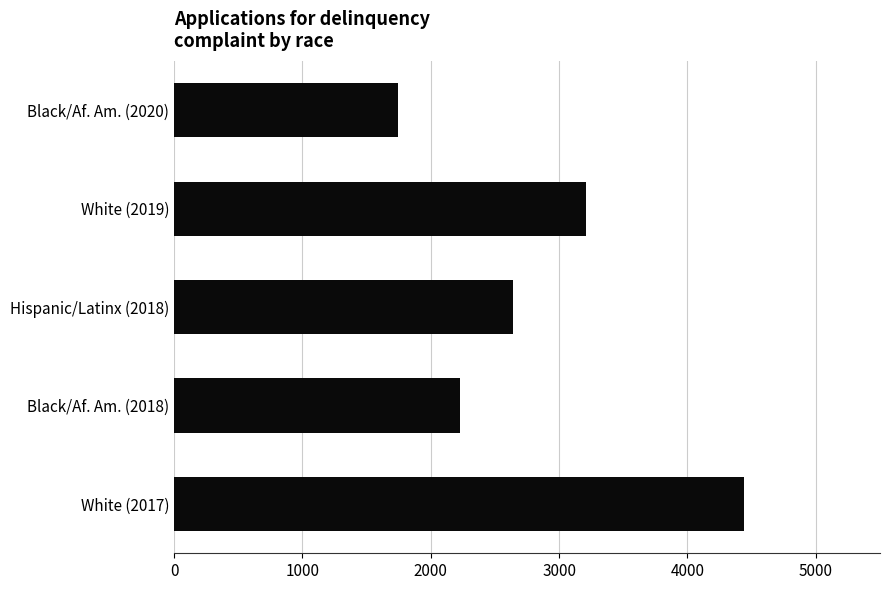

The value at Black/Af. Am. (2020) is 407. True or false?

False